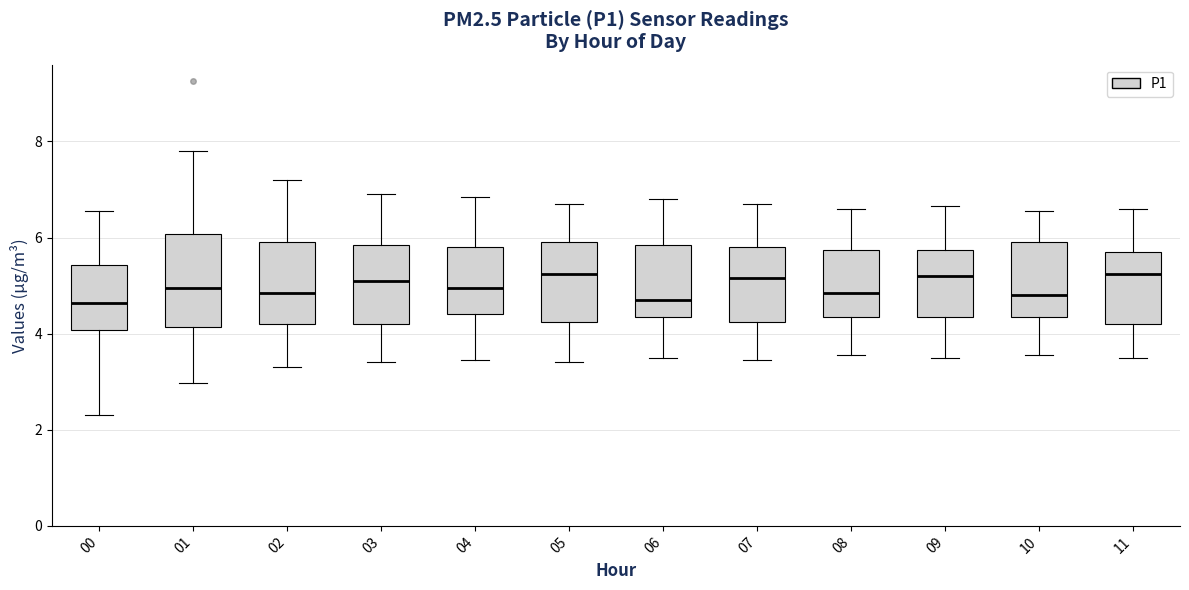

Reading left to right, read every box against the y-axis: the position of its median line, the range the box covers, and the ends of its whiskers. The values are not printed on the chart, so give them approximately, as read against the axis.

00: median 4.6, box 4.0 to 5.4, whiskers 2.4 to 6.6
01: median 5.0, box 4.2 to 6.0, whiskers 3.0 to 7.8
02: median 4.8, box 4.2 to 6.0, whiskers 3.4 to 7.2
03: median 5.2, box 4.2 to 5.8, whiskers 3.4 to 7.0
04: median 5.0, box 4.4 to 5.8, whiskers 3.4 to 6.8
05: median 5.2, box 4.2 to 6.0, whiskers 3.4 to 6.8
06: median 4.8, box 4.4 to 5.8, whiskers 3.6 to 6.8
07: median 5.2, box 4.2 to 5.8, whiskers 3.4 to 6.8
08: median 4.8, box 4.4 to 5.8, whiskers 3.6 to 6.6
09: median 5.2, box 4.4 to 5.8, whiskers 3.6 to 6.6
10: median 4.8, box 4.4 to 6.0, whiskers 3.6 to 6.6
11: median 5.2, box 4.2 to 5.8, whiskers 3.6 to 6.6